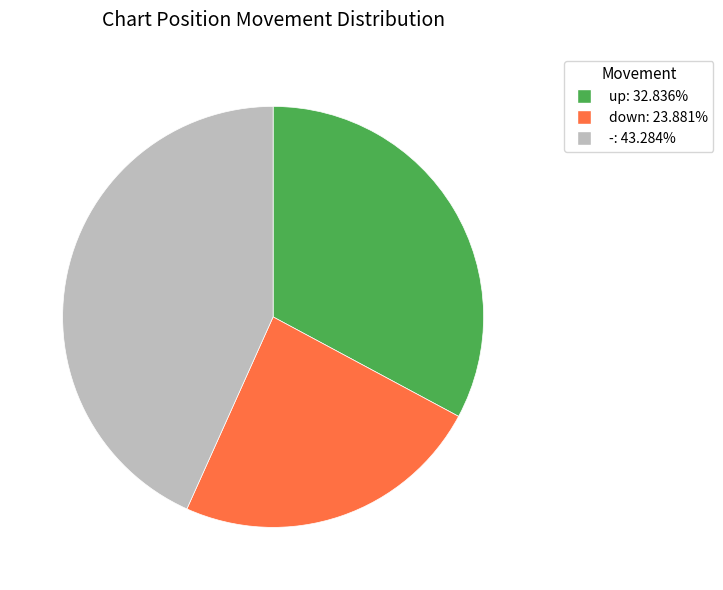

Which slice is the smallest?

down